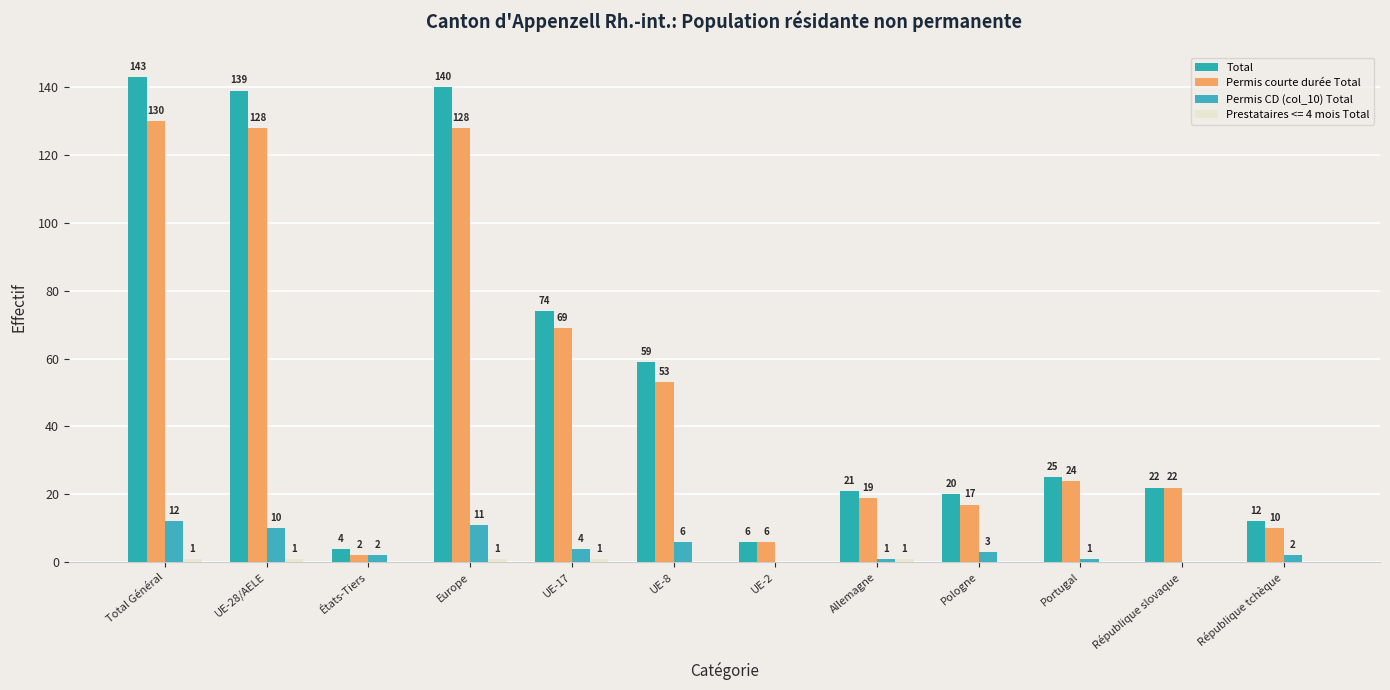

Which series has the largest total across all categories?

Total